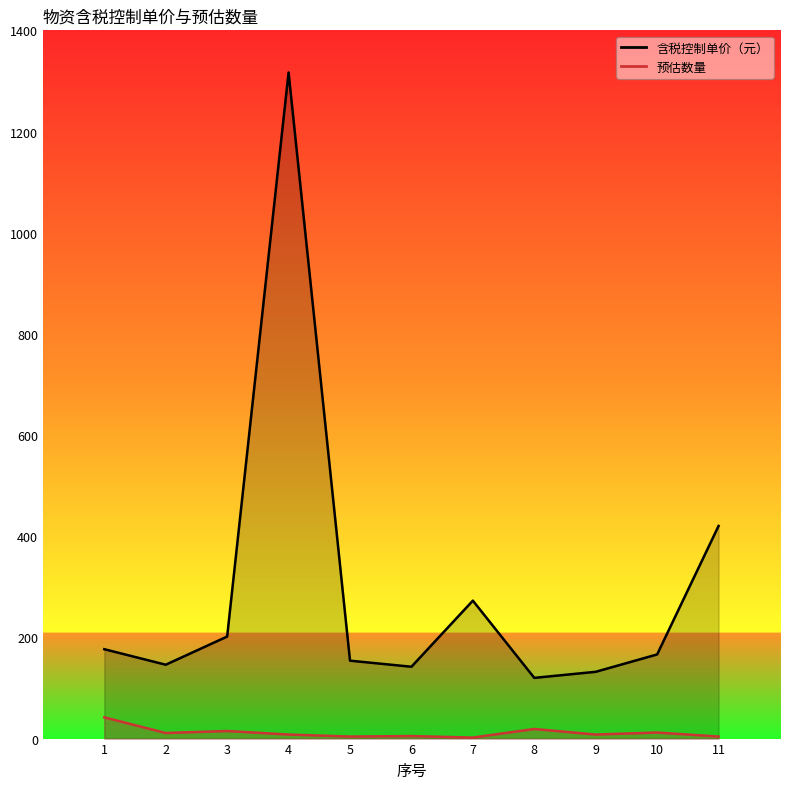

What is the difference between the maximum and minimum values in the 预估数量 series?

40.0